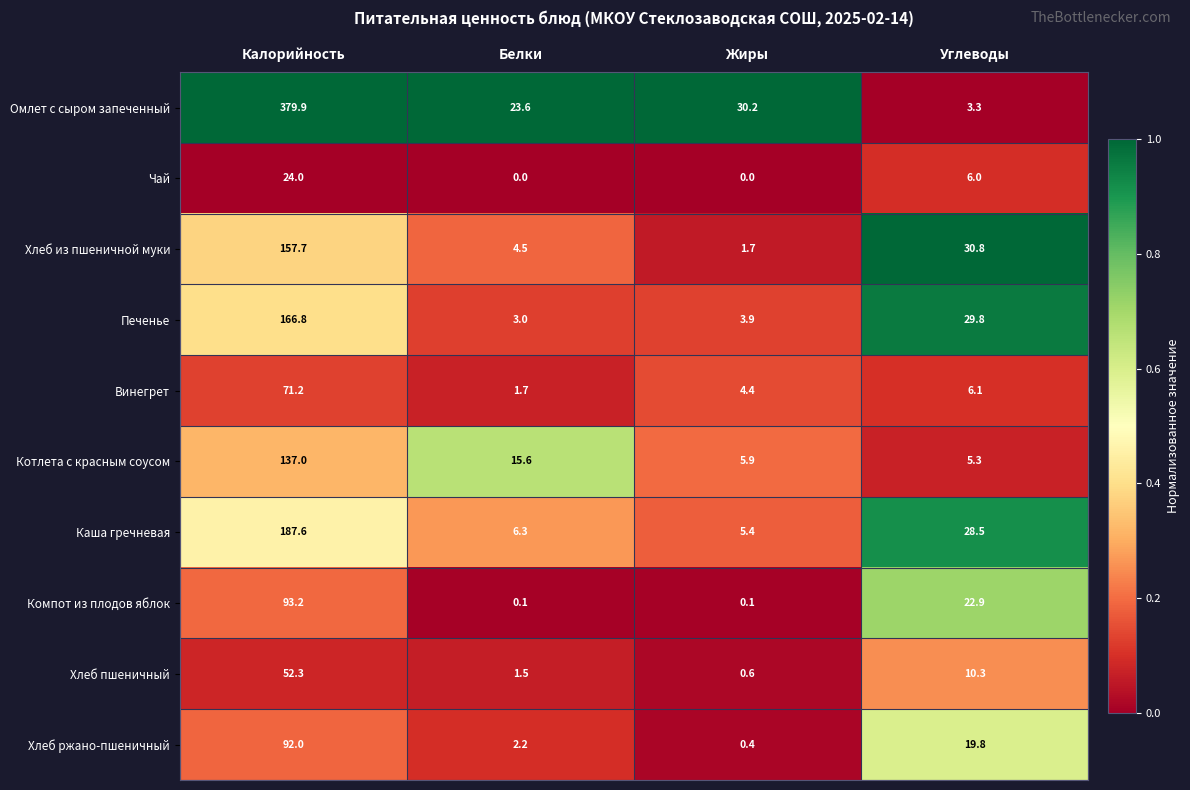

At how many categories does at least one series exceed 0?

4